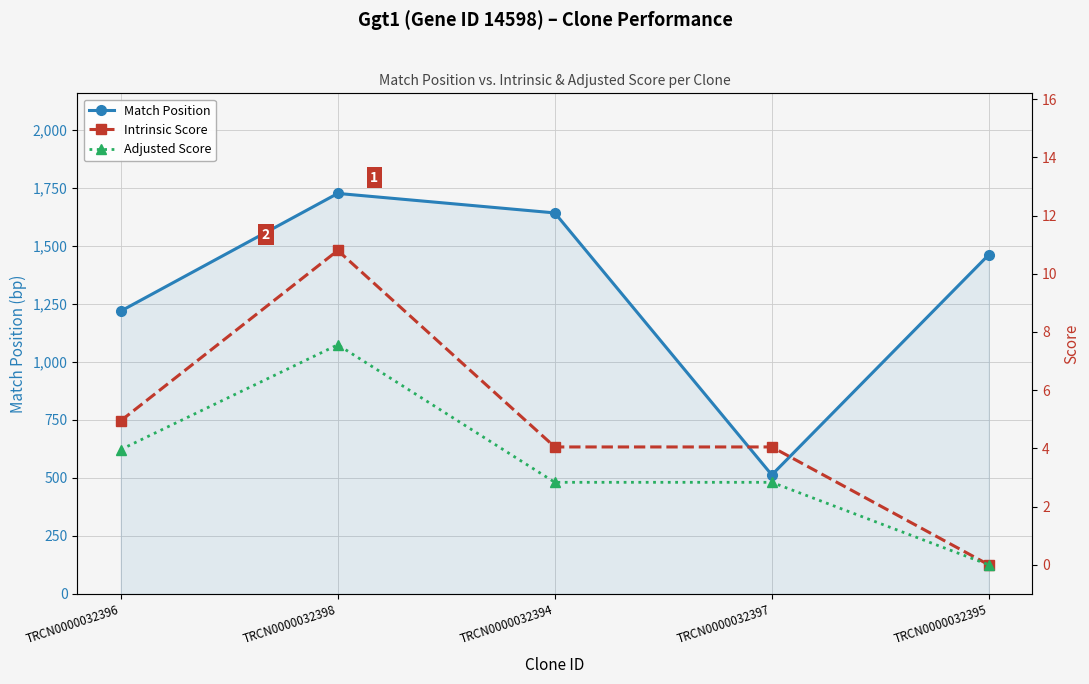

Where is the first local maximum for Adjusted Score?

TRCN0000032398